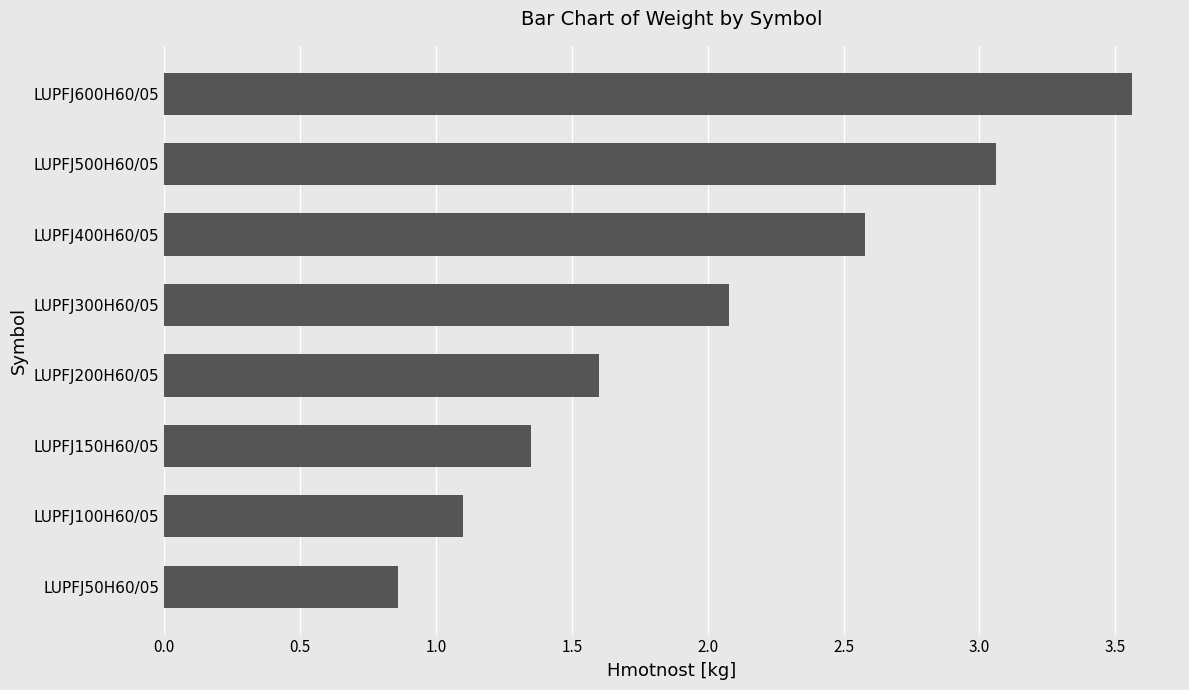

Between LUPFJ300H60/05 and LUPFJ600H60/05, which is larger?

LUPFJ600H60/05